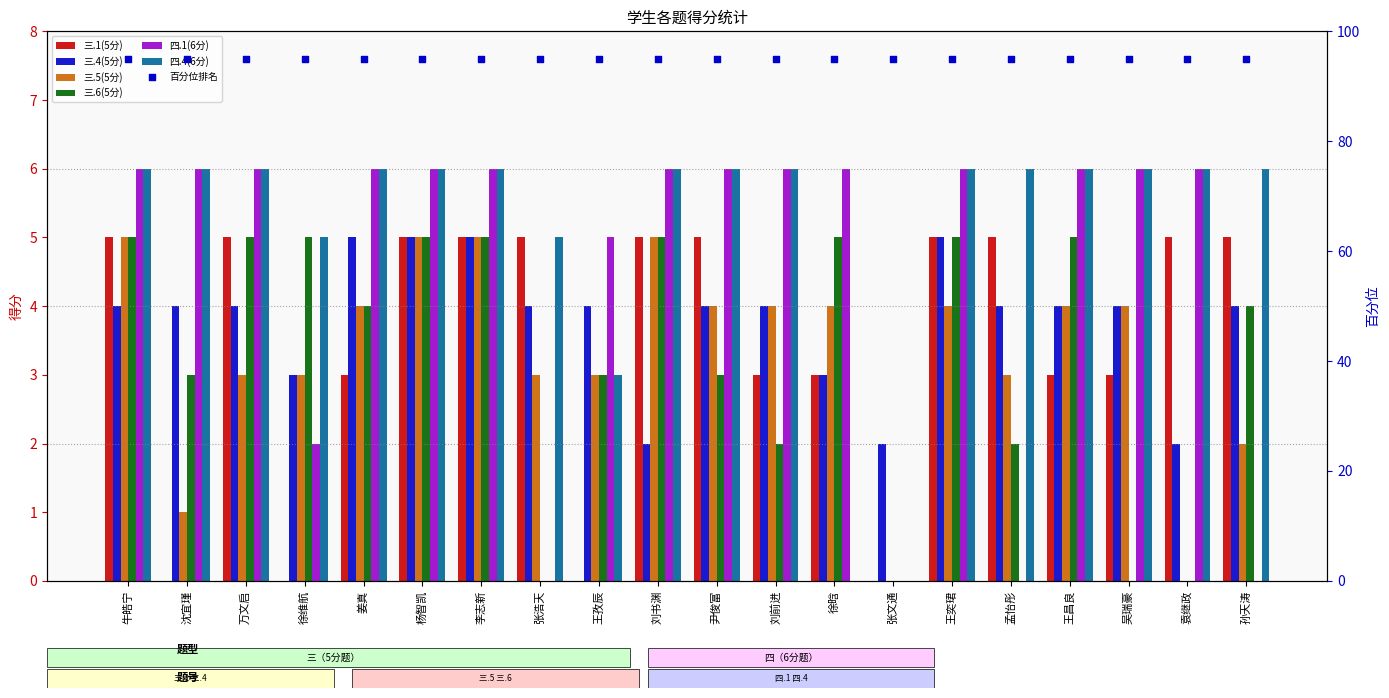

What is the total value across all series at 吴瑞豪?

23